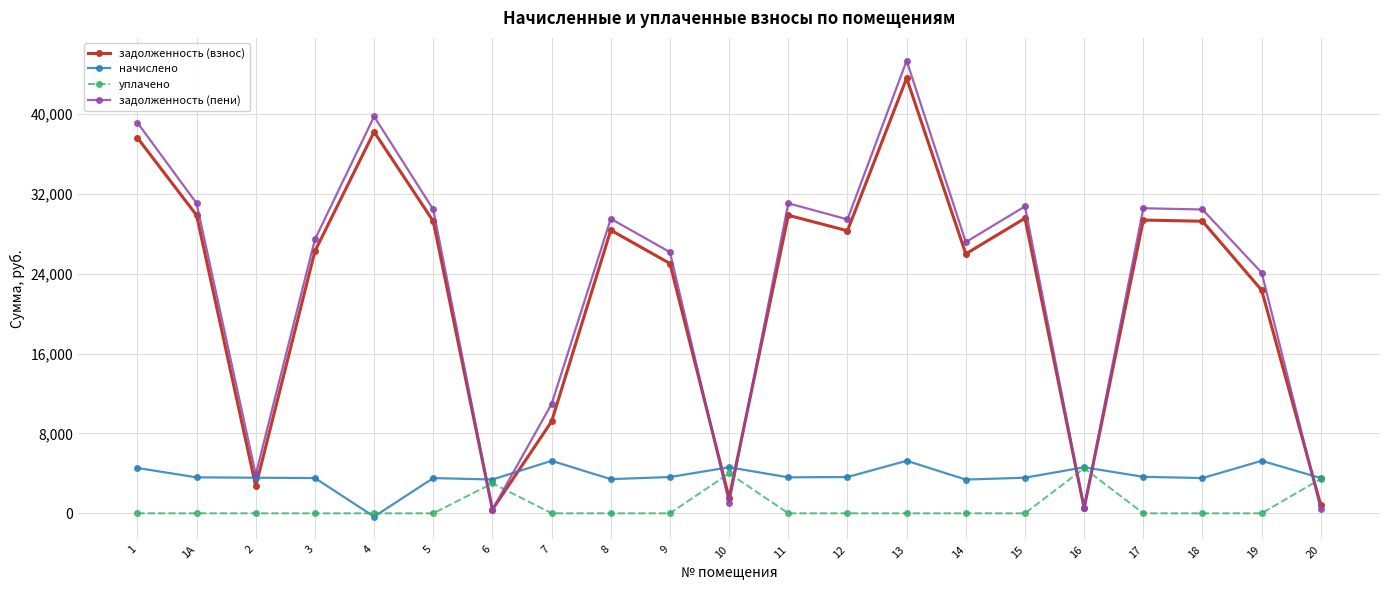

What is the label of the 12th point from the left?

11